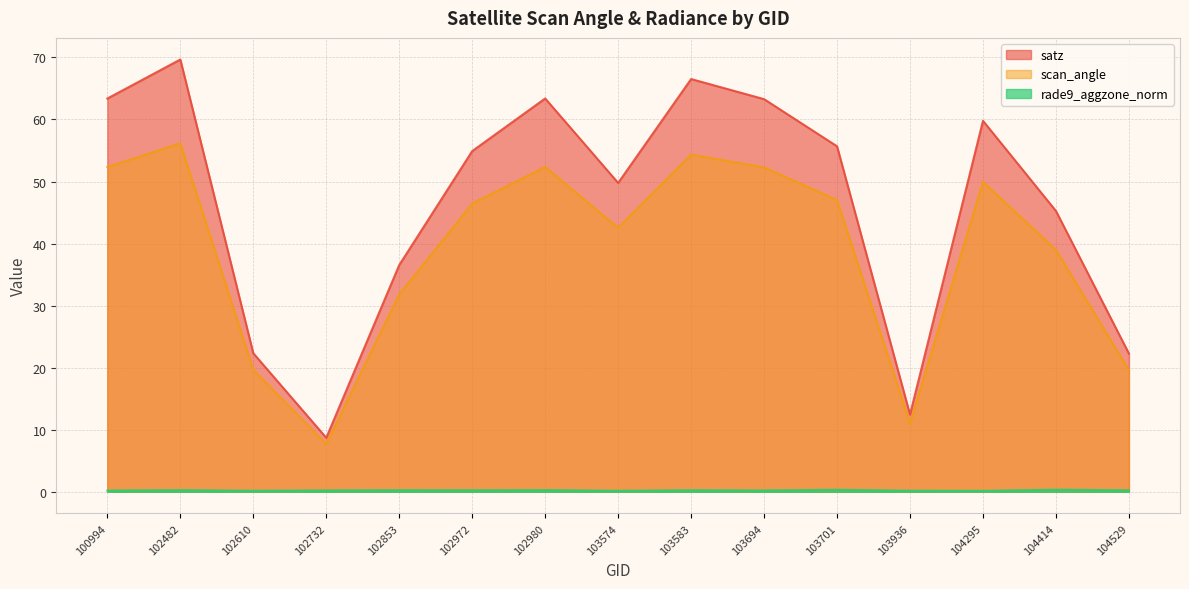

Which label corresponds to the largest value in the chart?

102482